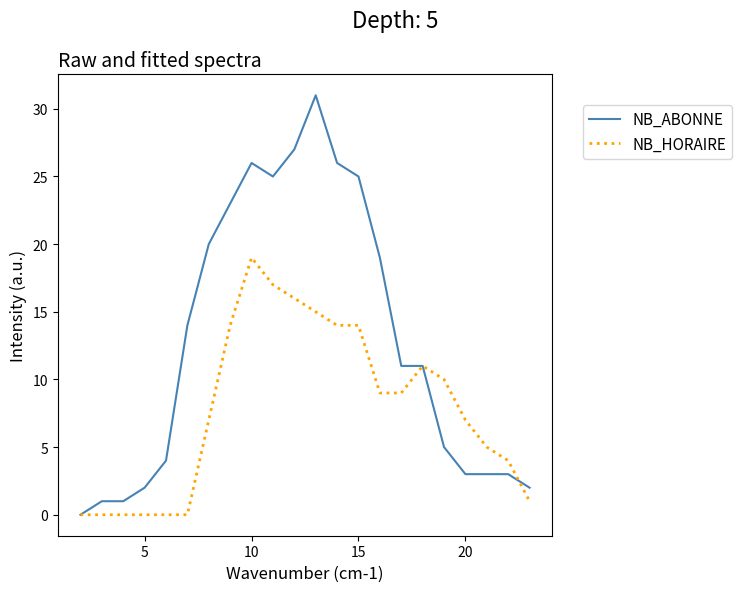

List the series in order of their peak value, lowest first.

NB_HORAIRE, NB_ABONNE